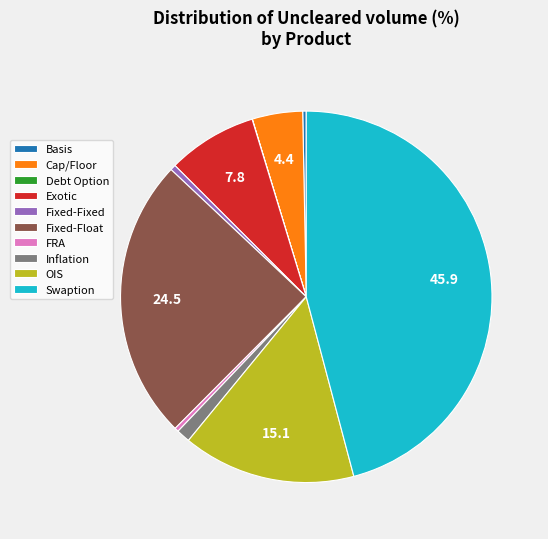

The Fixed-Float slice represents 25% of the pie. True or false?

True